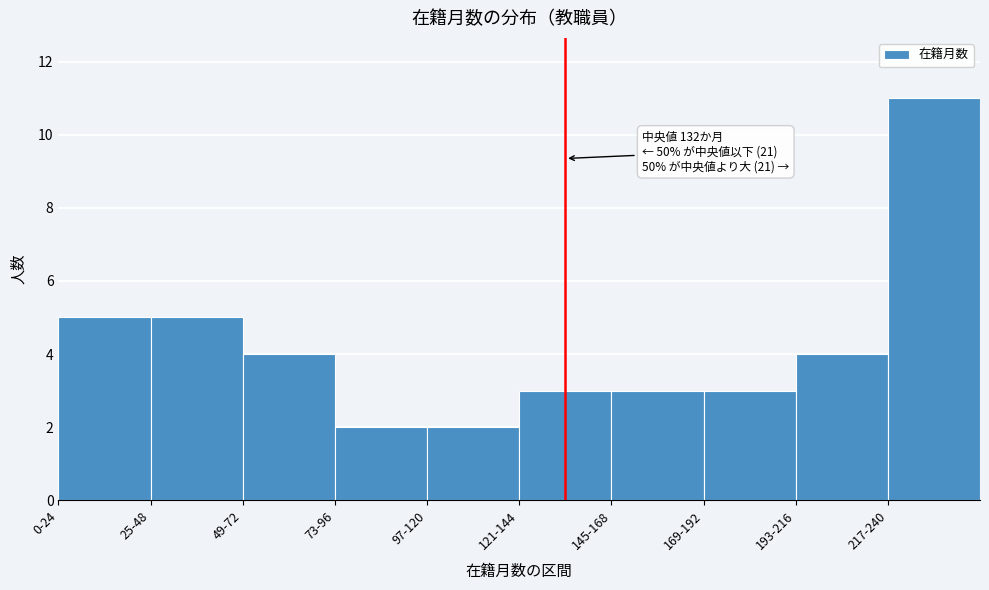

Reading left to right, extract all data points from this chart.

5	5	4	2	2	3	3	3	4	11